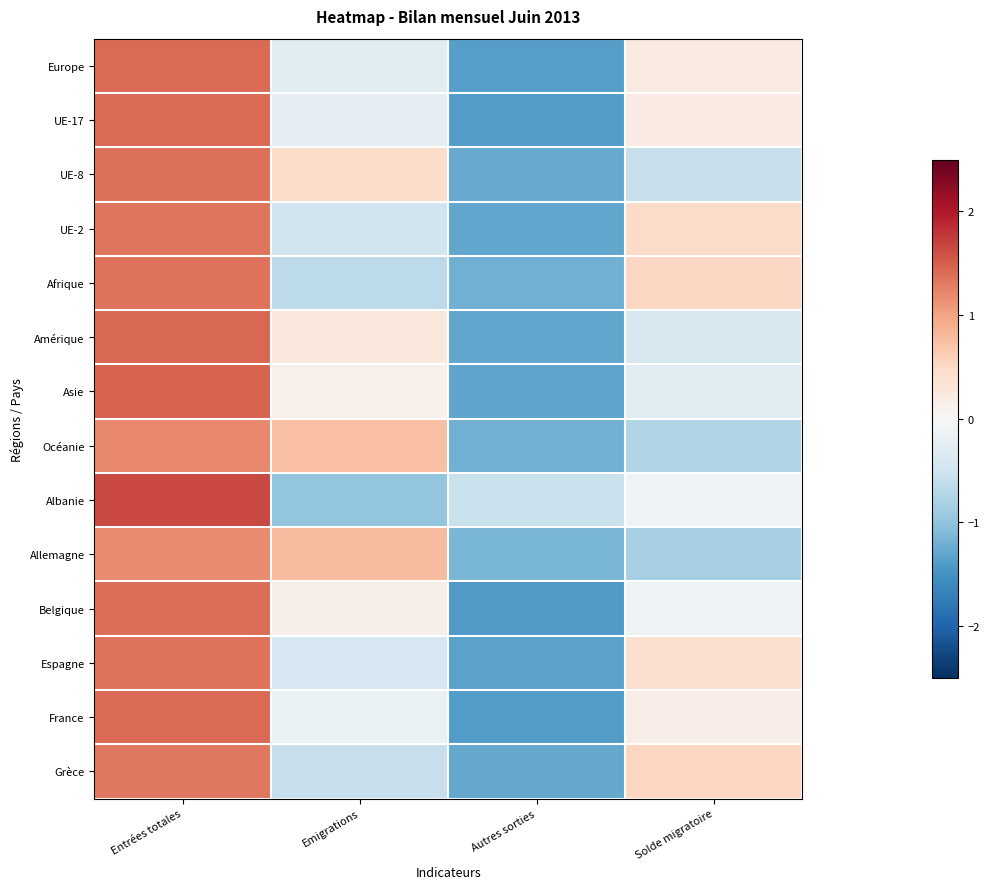

At which category does the chart reach its minimum across all series?

Autres sorties